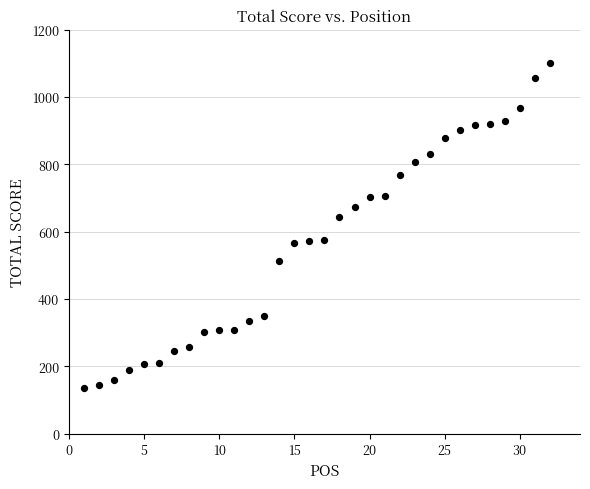

What Y value in the scatter plot is closest to 618?

643